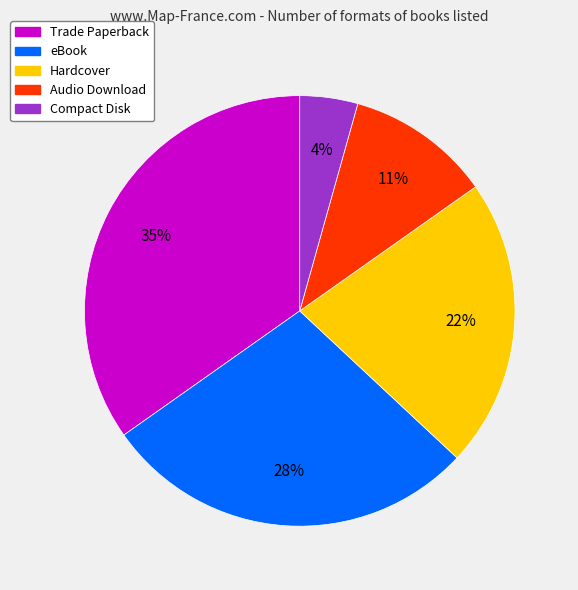

Count the number of slices in the pie.

5